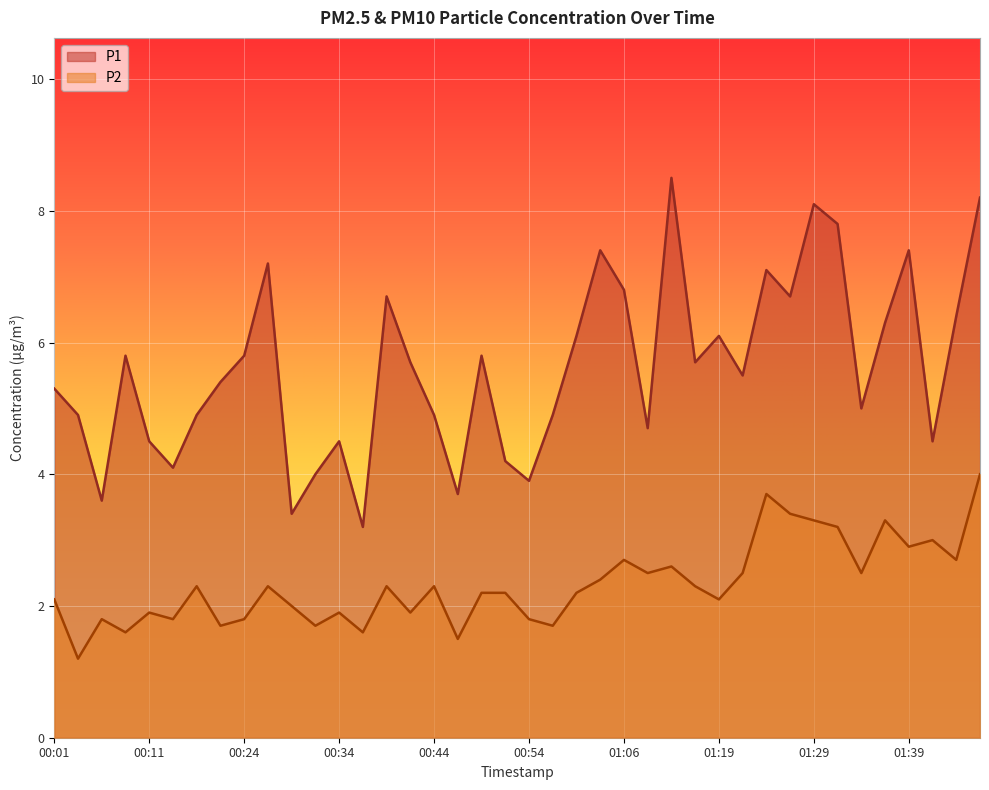

Reading left to right, list all the values displayed in this chart.

P1: 5.3	4.9	3.6	5.8	4.5	4.1	4.9	5.4	5.8	7.2	3.4	4.0	4.5	3.2	6.7	5.7	4.9	3.7	5.8	4.2	3.9	4.9	6.1	7.4	6.8	4.7	8.5	5.7	6.1	5.5	7.1	6.7	8.1	7.8	5.0	6.3	7.4	4.5	6.4	8.2
P2: 2.1	1.2	1.8	1.6	1.9	1.8	2.3	1.7	1.8	2.3	2.0	1.7	1.9	1.6	2.3	1.9	2.3	1.5	2.2	2.2	1.8	1.7	2.2	2.4	2.7	2.5	2.6	2.3	2.1	2.5	3.7	3.4	3.3	3.2	2.5	3.3	2.9	3.0	2.7	4.0